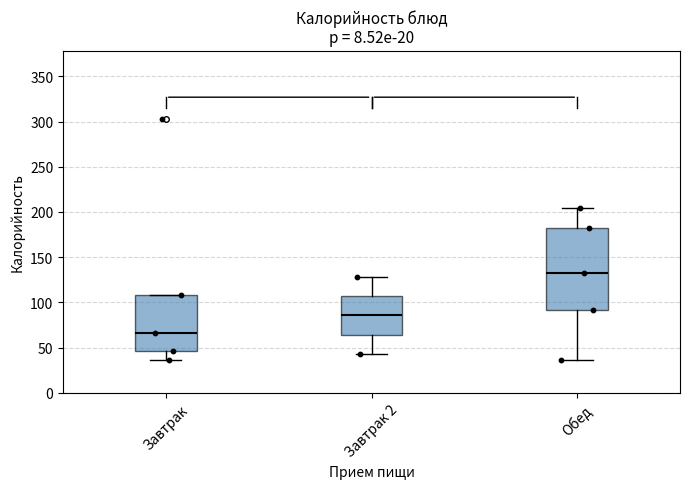

Where does the upper whisker of the box for Завтрак 2 end on the y-axis? The values are not printed on the chart, so give them approximately, as read against the axis.

130